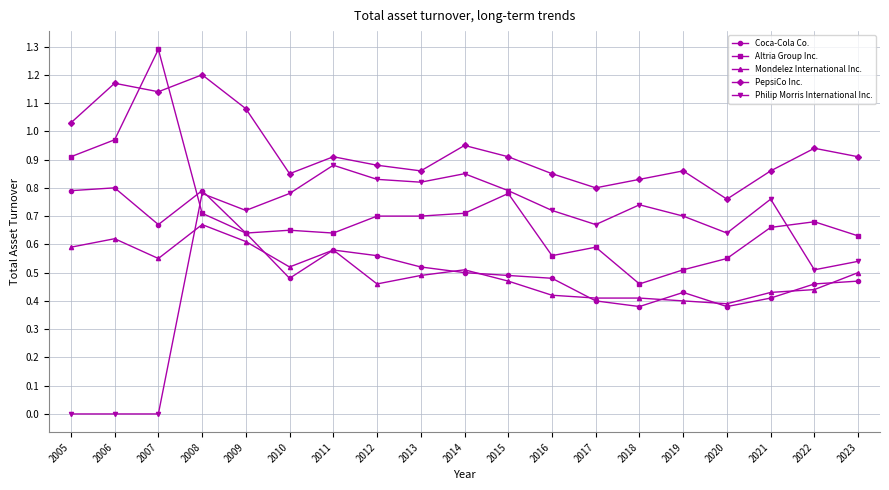

Rank the series by their maximum value, from lowest to highest.

Mondelez International Inc., Coca-Cola Co., Philip Morris International Inc., PepsiCo Inc., Altria Group Inc.